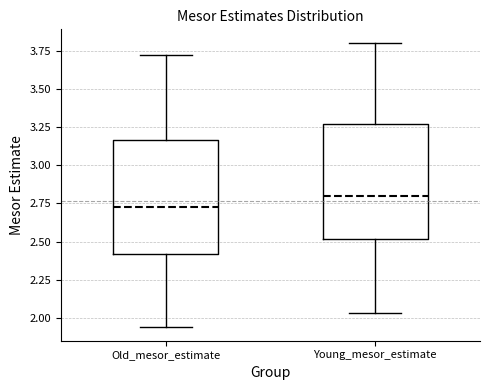

Reading left to right, transcribe this box plot: for each box, give where its median line is, the range the box spans, and where its two whiskers end, as read against the y-axis. The values are not printed on the chart, so give them approximately, as read against the axis.

Old_mesor_estimate: median 2.75, box 2.40 to 3.15, whiskers 1.95 to 3.70
Young_mesor_estimate: median 2.80, box 2.50 to 3.25, whiskers 2.05 to 3.80